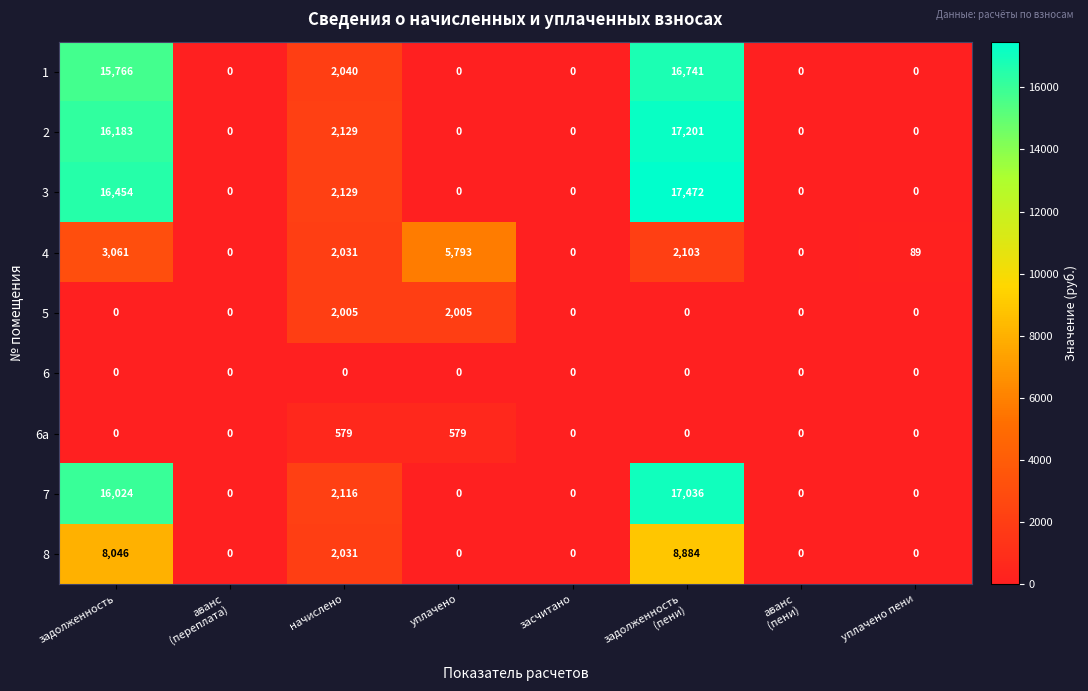

What is the sum of all 7 values?

35176